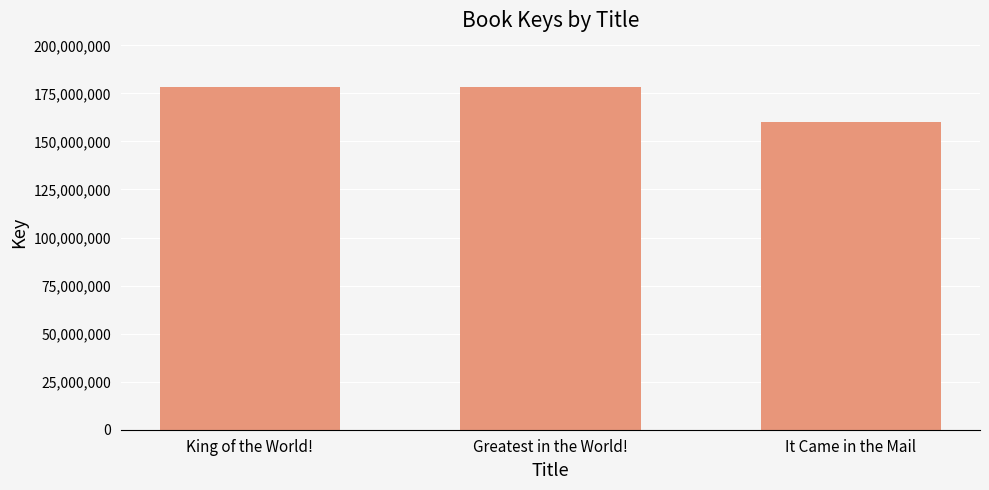

What is the sum of all values?

517001539